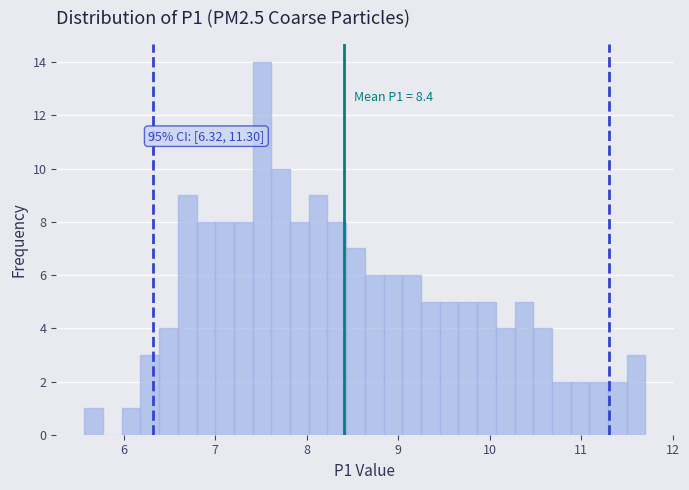

Read against the x-axis, roughly where is the centre of the tallest bar?

7.5